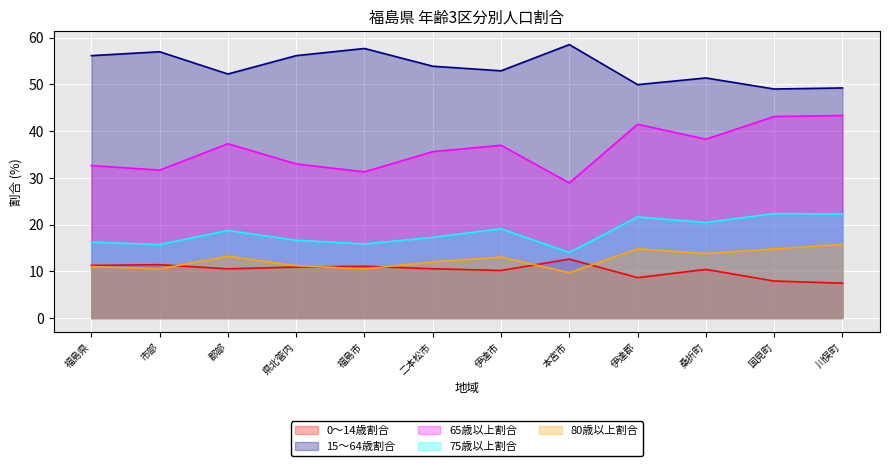

Where is 65歳以上割合 nearest to the value 36?

二本松市